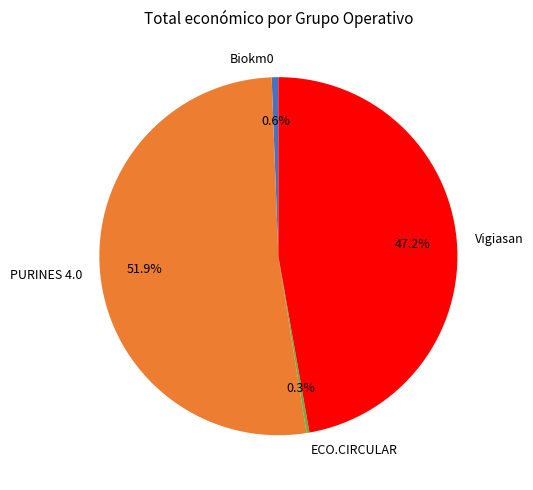

What percentage is the Biokm0 slice, to the nearest percent?

1%